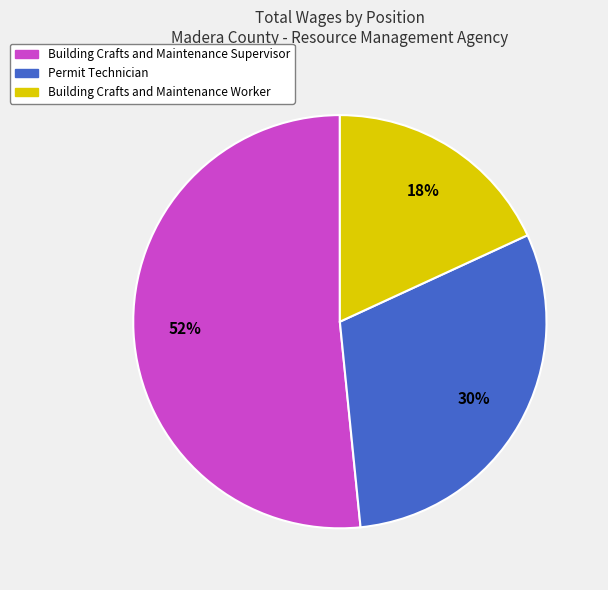

Does any single category account for the majority?

Yes